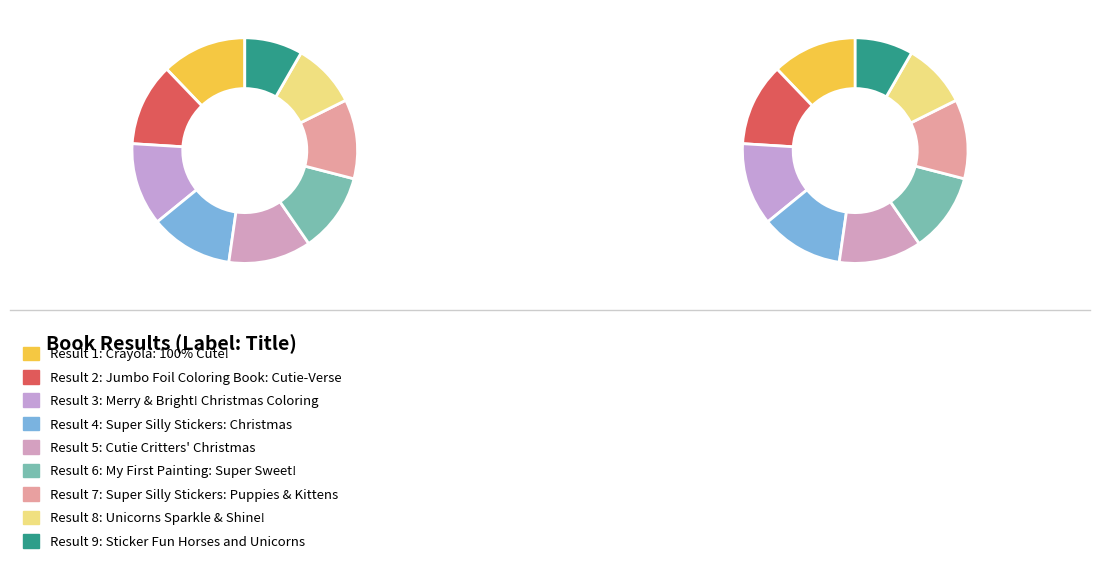

What is the ratio of the value at Jumbo Foil Coloring Book: Cutie-Verse to the value at Unicorns Sparkle & Shine!?

1.3